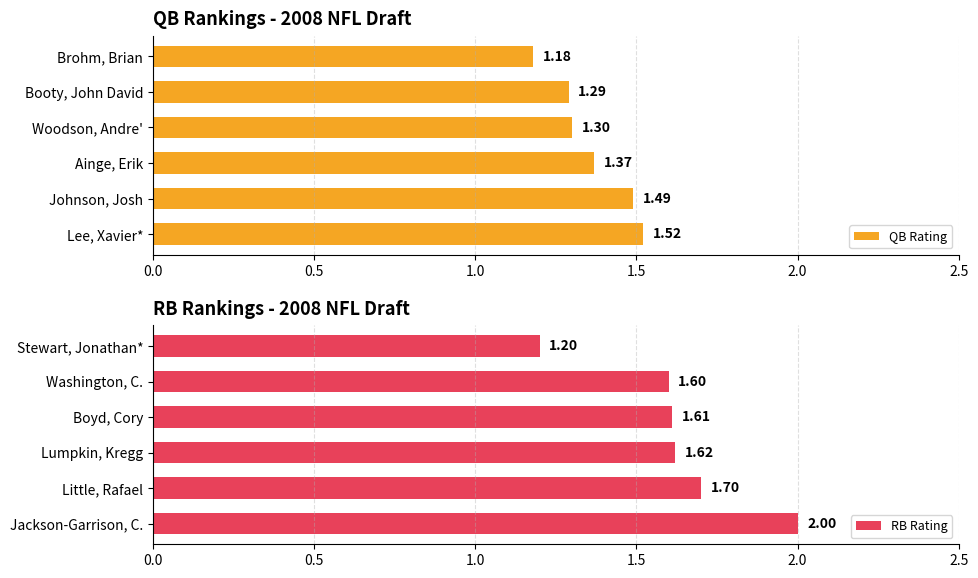

What is the maximum value shown in the chart?

2.0